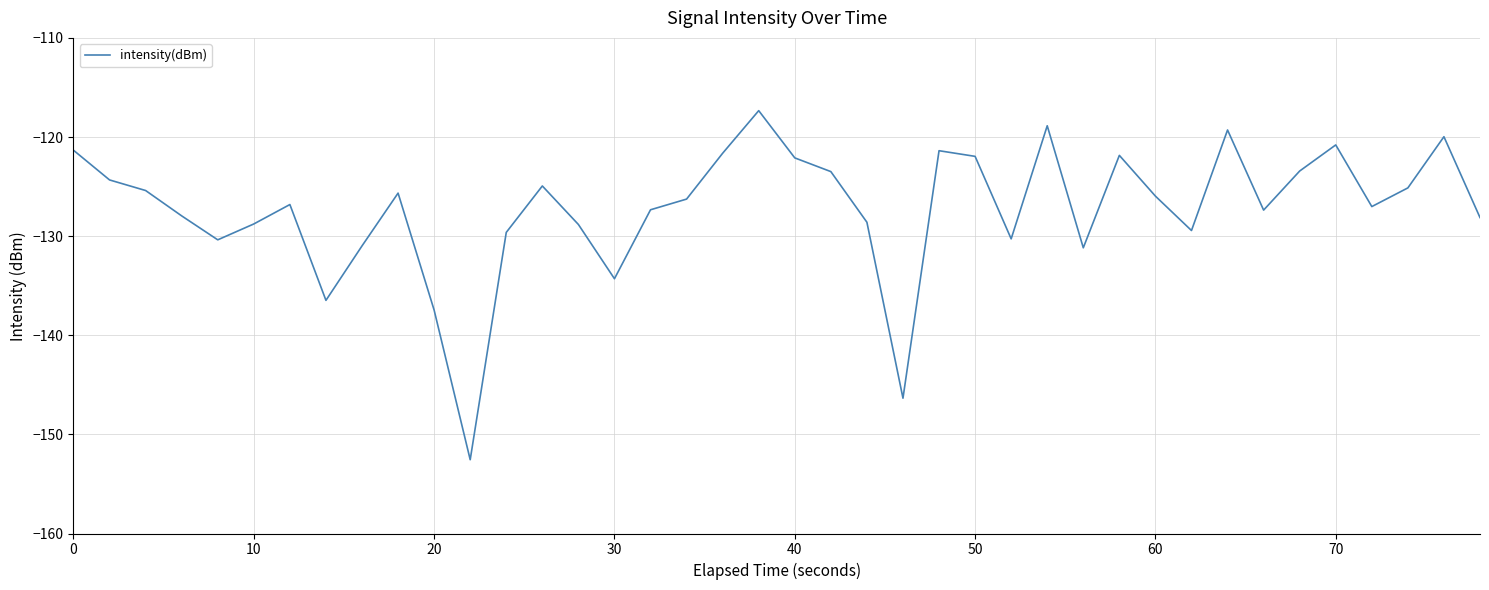

What is the minimum value shown in the chart?

-152.6